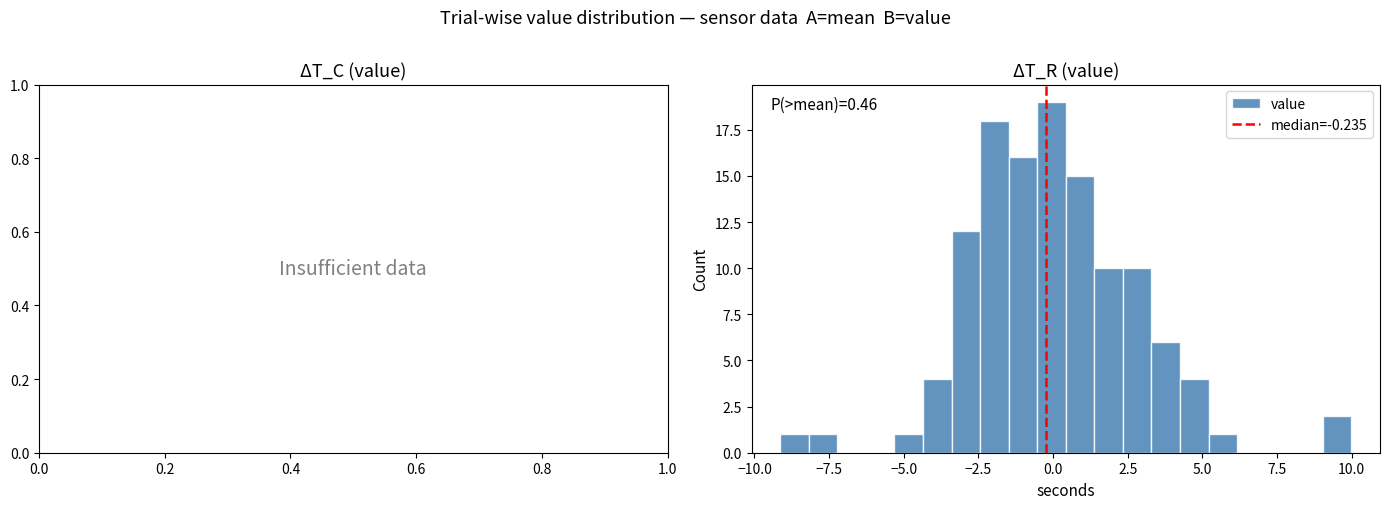

Around what value on the x-axis is the tallest bar? Give the approximate position of its centre, as read against the axis.

0.0